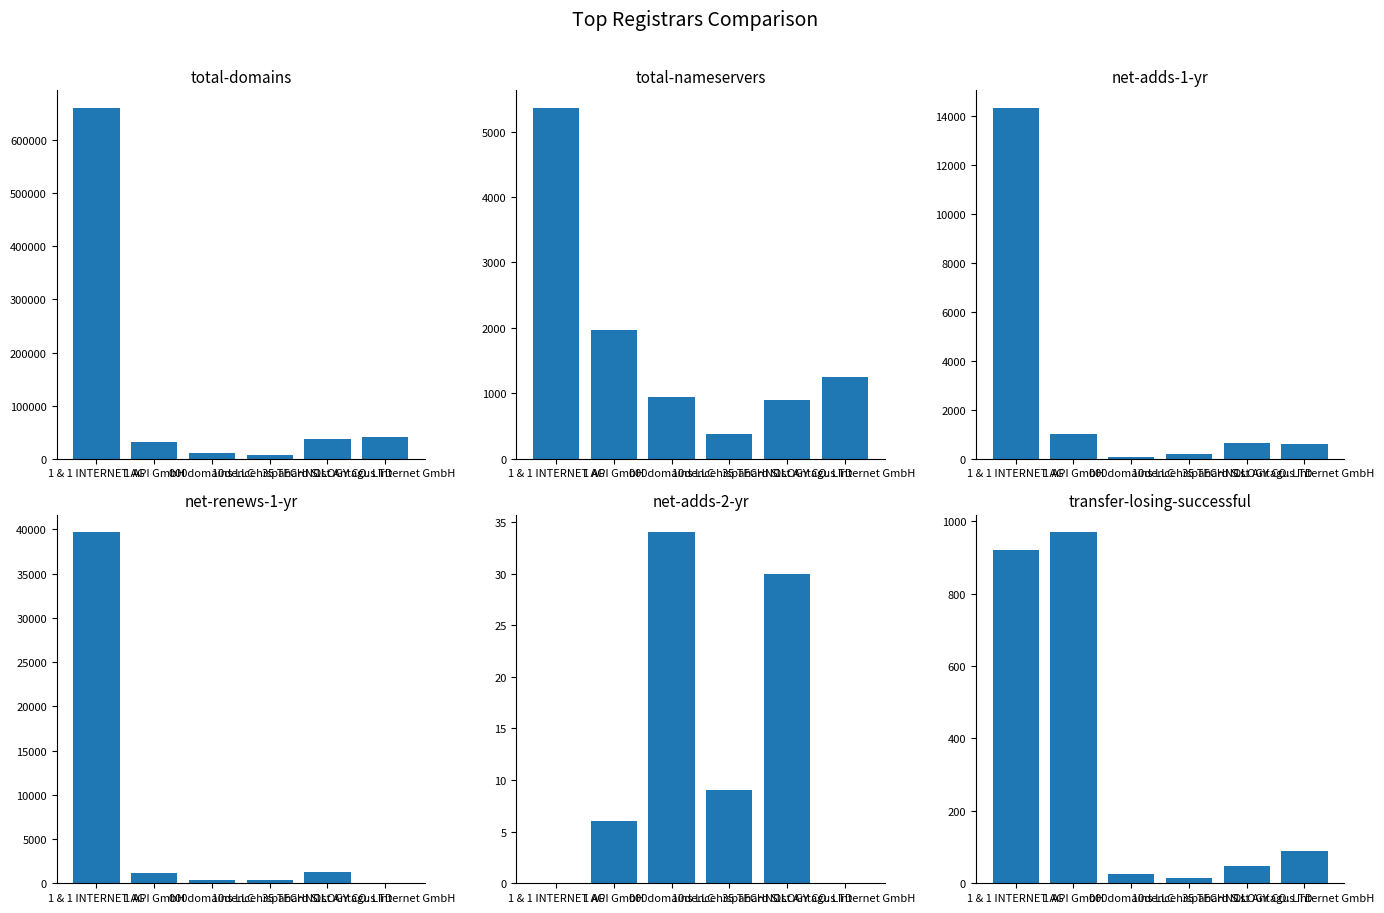

True or false: net-adds-1-yr has a value of 14319 at 1 & 1 INTERNET AG.

True